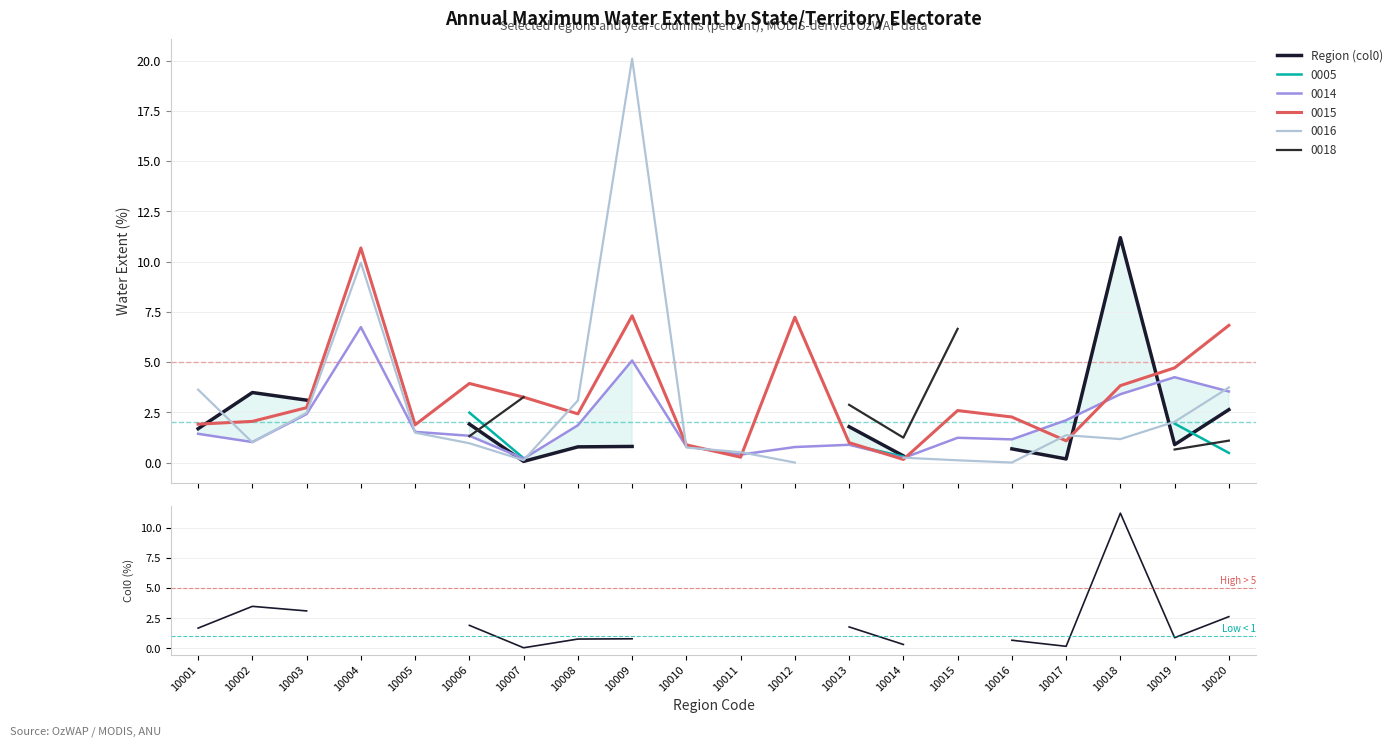

Between 10003 and 10013, which is larger?

10003